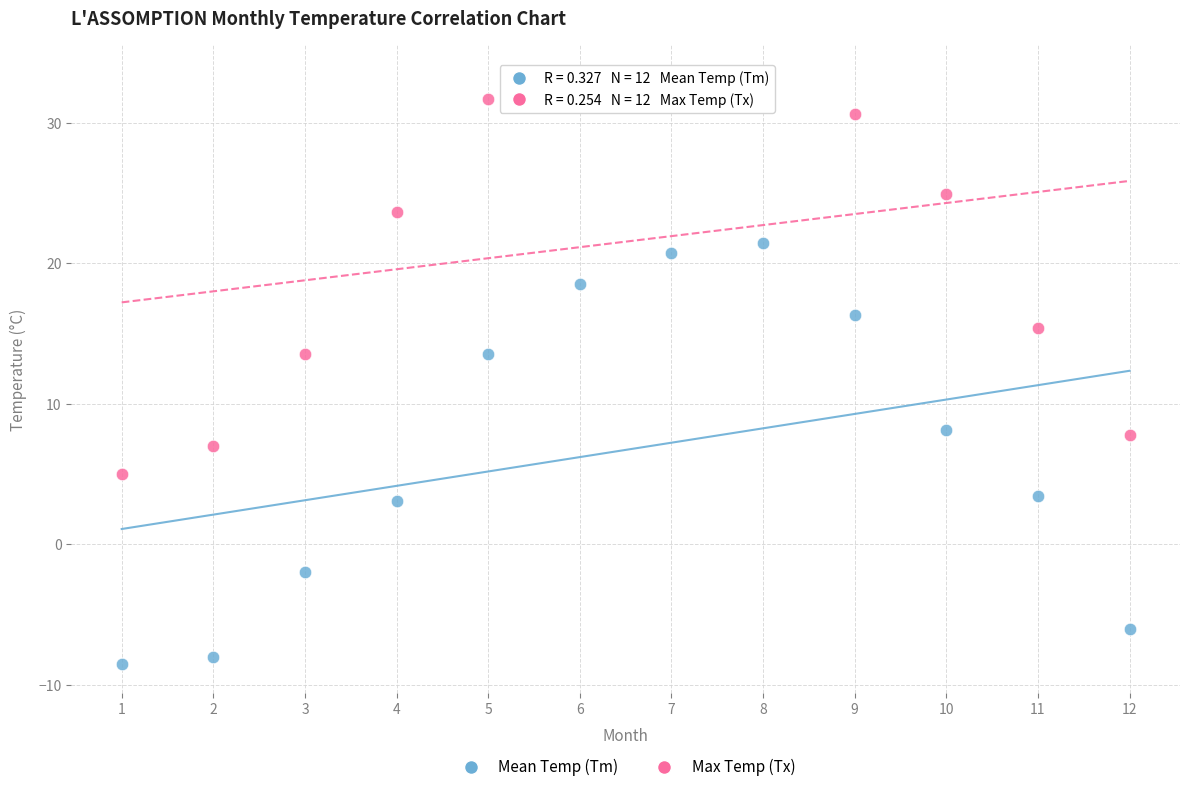

What are all the series names shown in the legend?

Mean Temp (Tm), Max Temp (Tx)